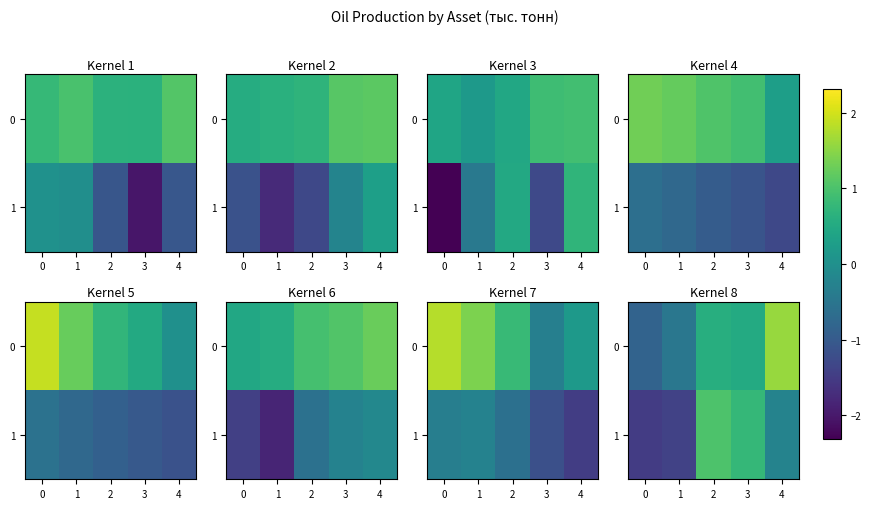

True or false: 0 has a value of -0.5 at 1.

True